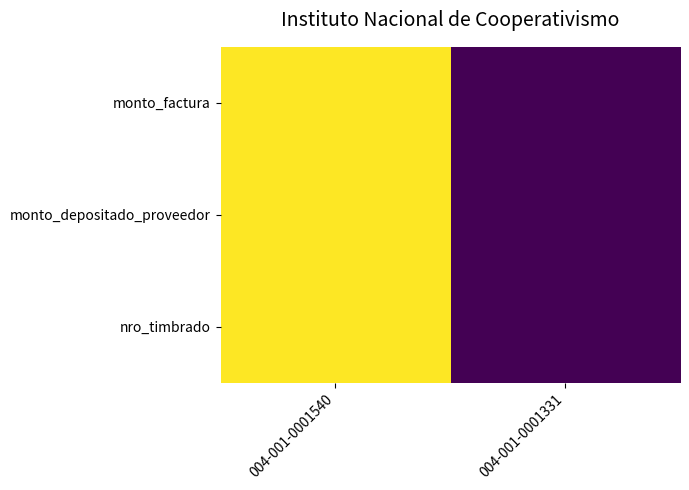

Reading left to right, transcribe all the data shown in this chart.

monto_factura: 004-001-0001540=1	004-001-0001331=0
monto_depositado_proveedor: 004-001-0001540=1	004-001-0001331=0
nro_timbrado: 004-001-0001540=1	004-001-0001331=0